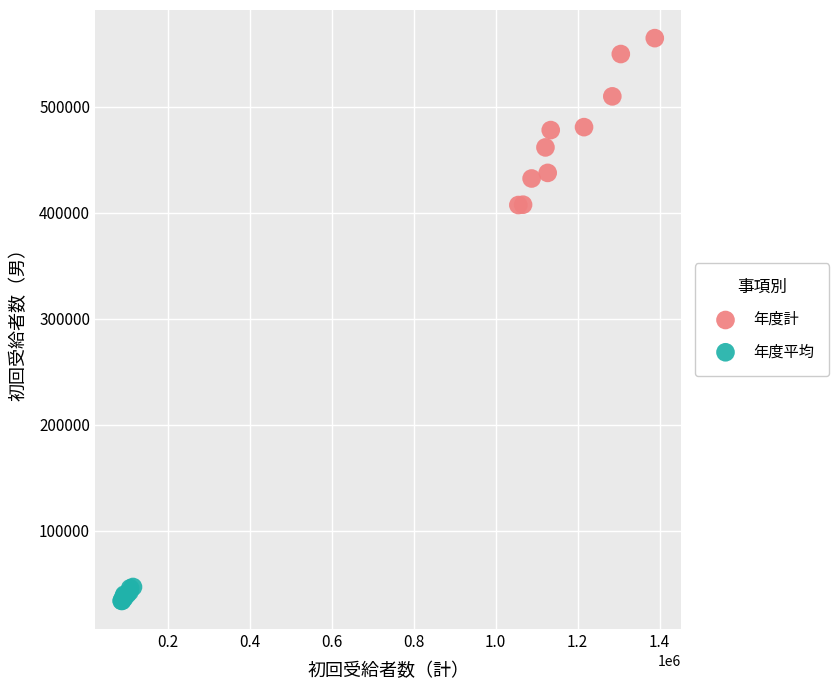

Which series reaches the maximum Y coordinate?

年度計